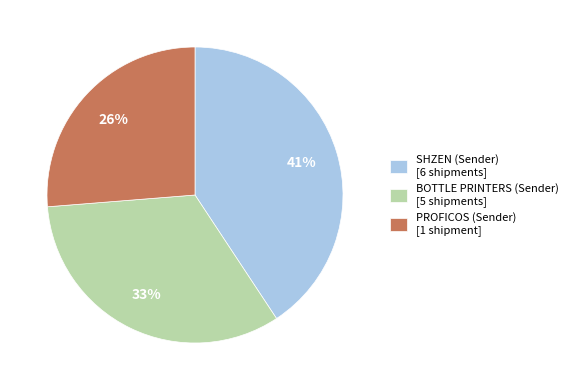

Which slice is the smallest?

PROFICOS (Sender) [1 shipment]